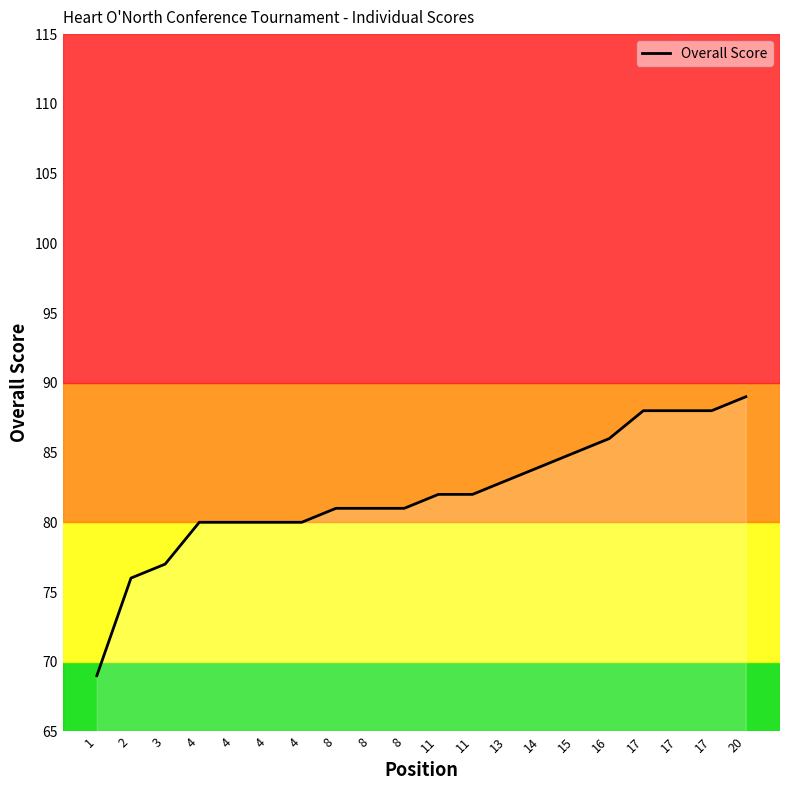

Does the chart have visible grid lines?

No